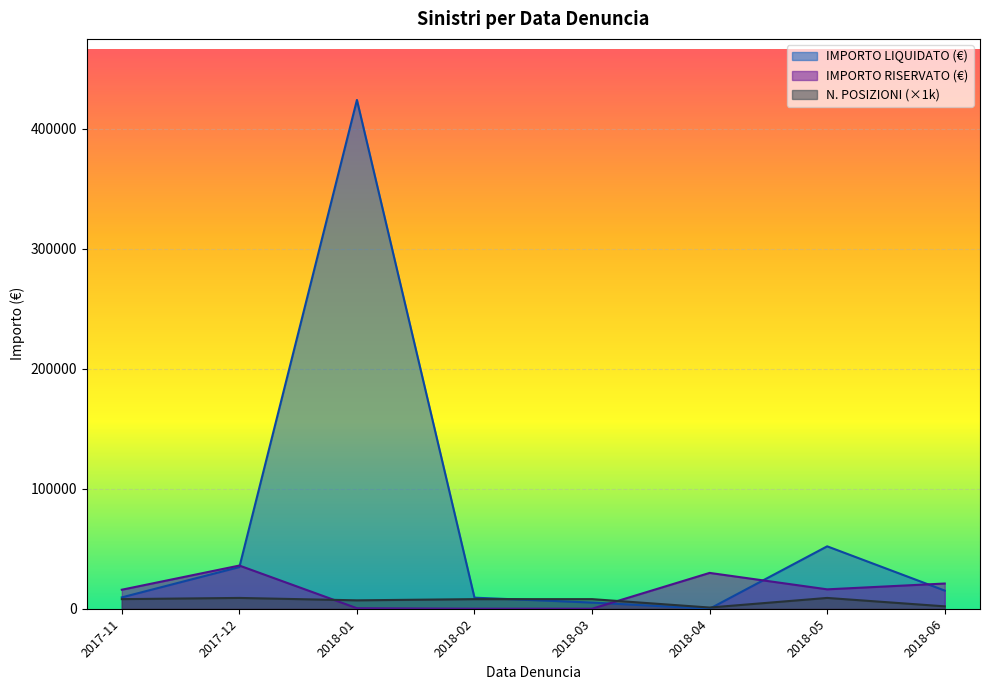

At which label is IMPORTO RISERVATO closest to 17984?

2018-06